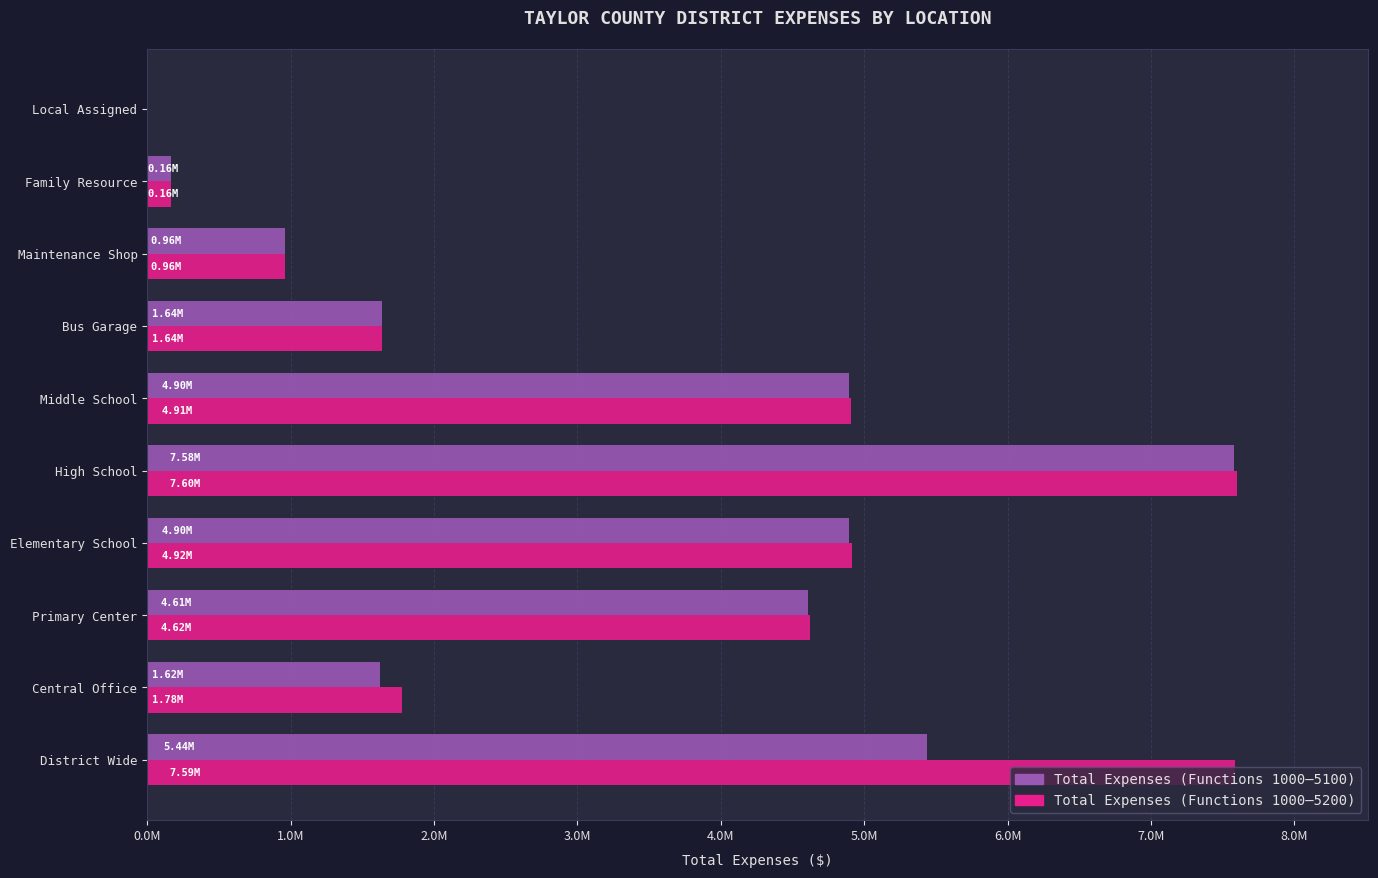

Reading left to right, transcribe all the data shown in this chart.

TOTALEXPENSES1000To5100: 5439166.7	1623595.8	4609912.9	4897760.4	7581895.1	4896004.7	1638608.7	961959.9	164168.0	0.0
TotalExpenses1000To5200: 7585179.4	1777717.1	4621837.7	4915122.1	7603899.5	4910768.4	1638608.7	961959.9	164168.0	0.0